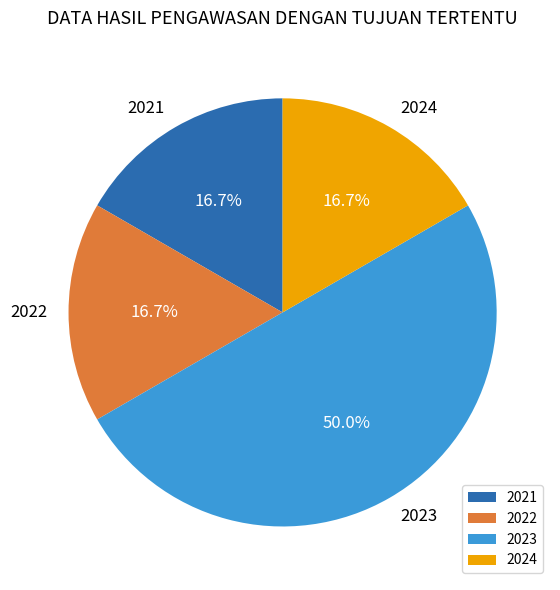

Does 2022 account for over 50% of the chart?

No